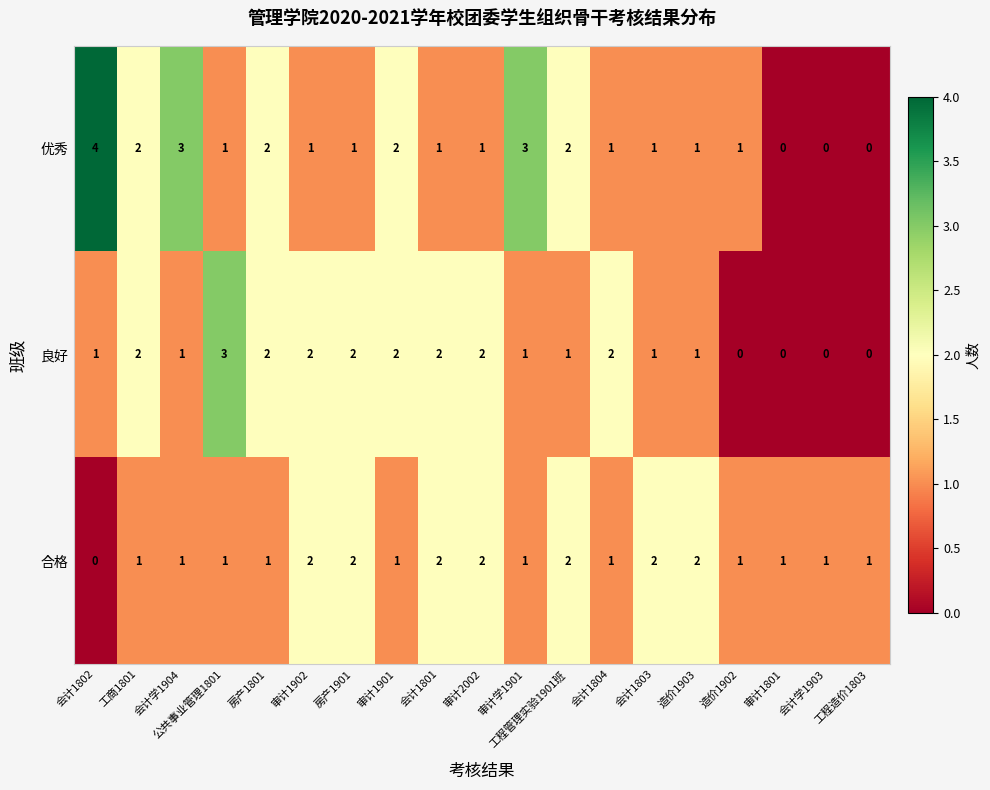

Which category has the highest value across all series?

会计1802